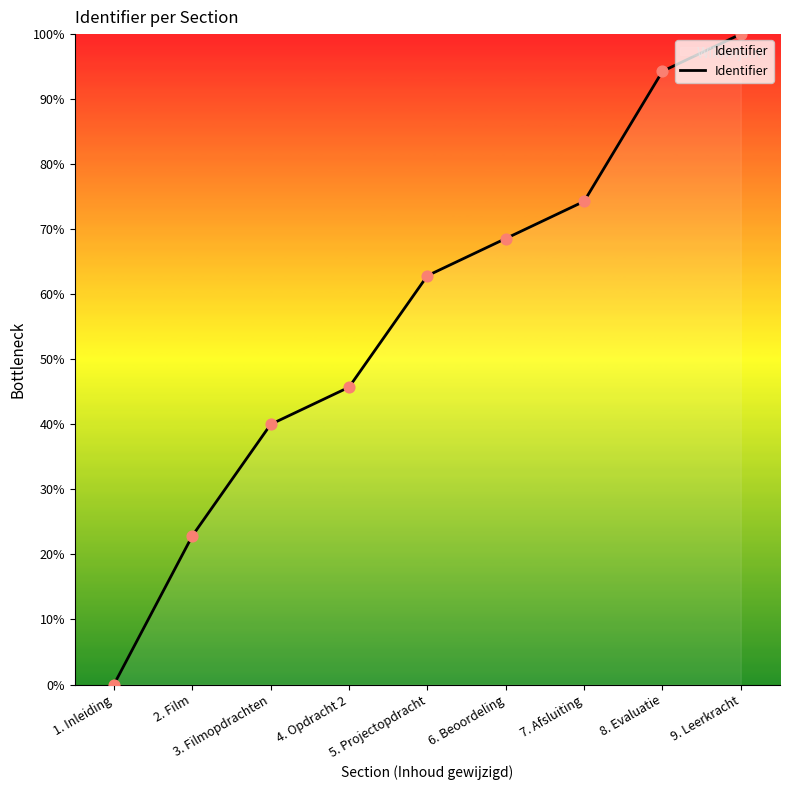

What is the change in value from 6. Beoordeling to 8. Evaluatie?

+25.7